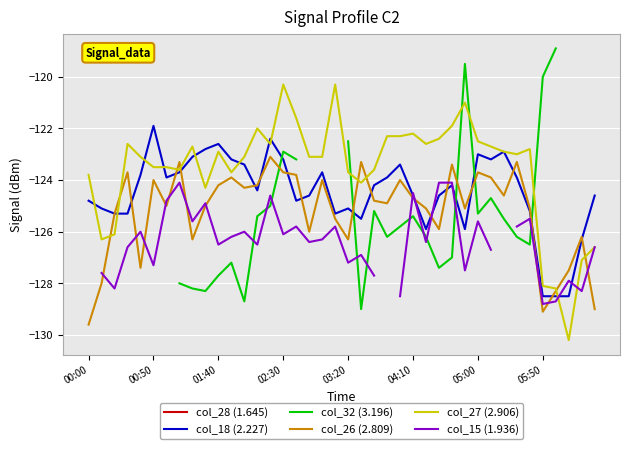

How many times do col_26 (2.809) and col_15 (1.936) cross each other?

14